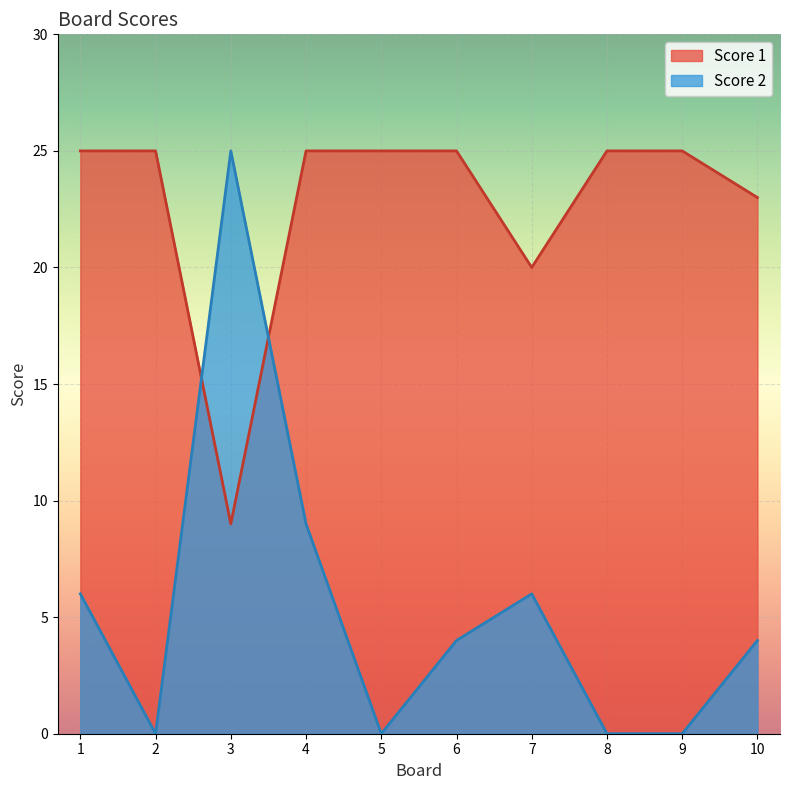

Where do Score 2 and Score 1 first cross each other?

2 and 3